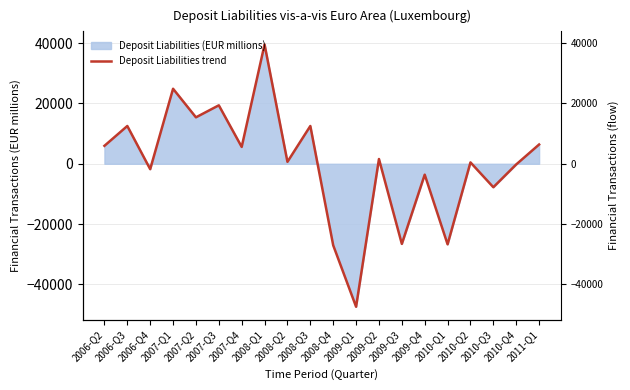

What is the label of the 2nd point from the right?

2010-Q4